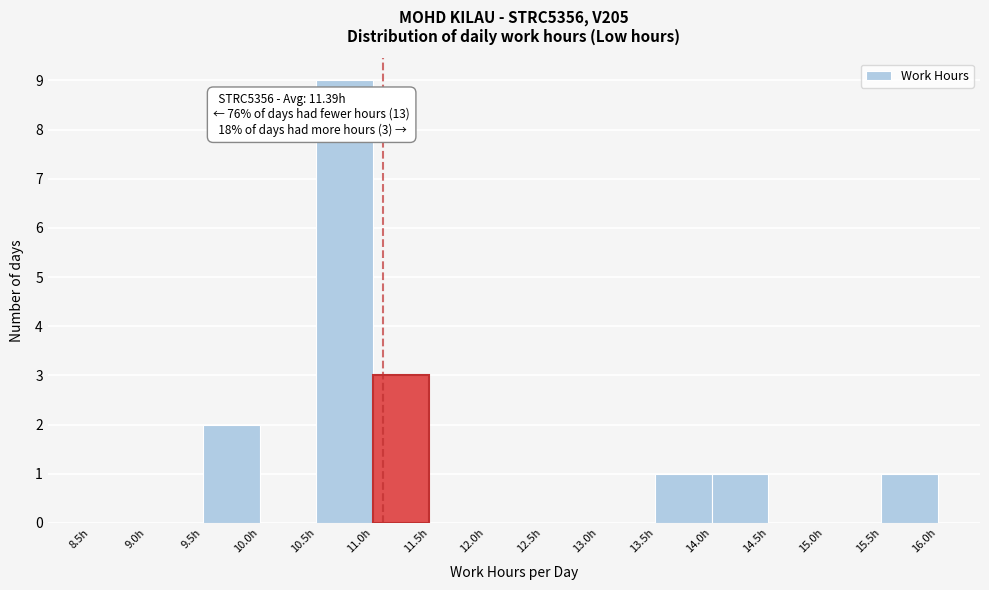

Which range on the x-axis has the tallest bar?

10.5 to 11.0